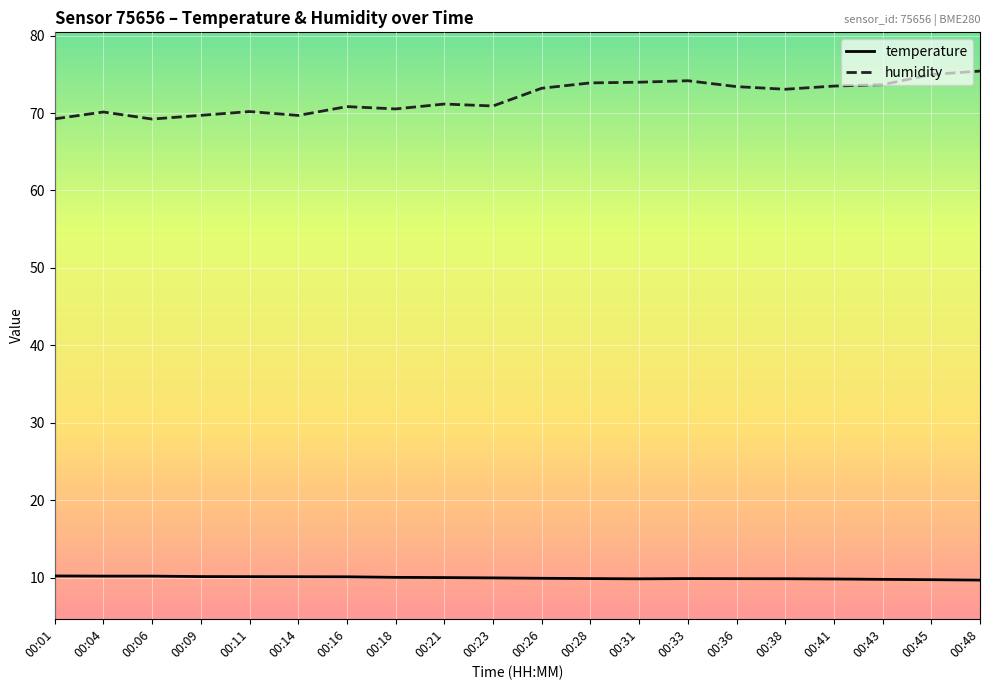

Which series has the largest range (max minus min)?

humidity